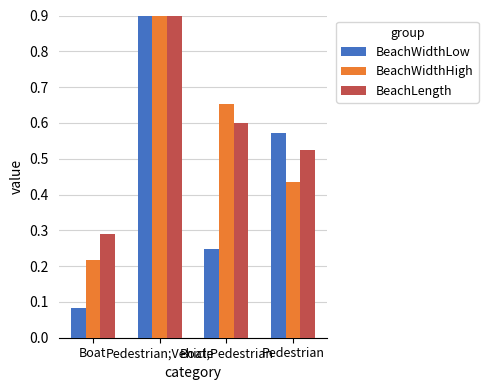

The value of BeachWidthLow at Pedestrian is 0.6. True or false?

True